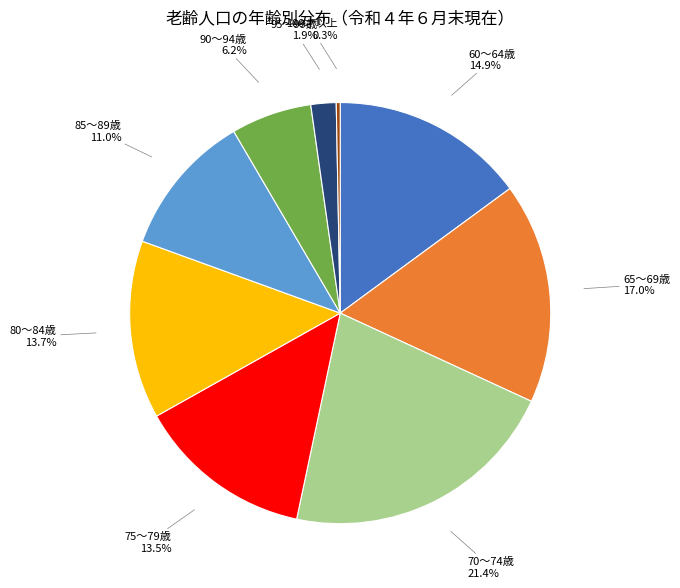

True or false: 80～84歳 accounts for 14% of the total.

True